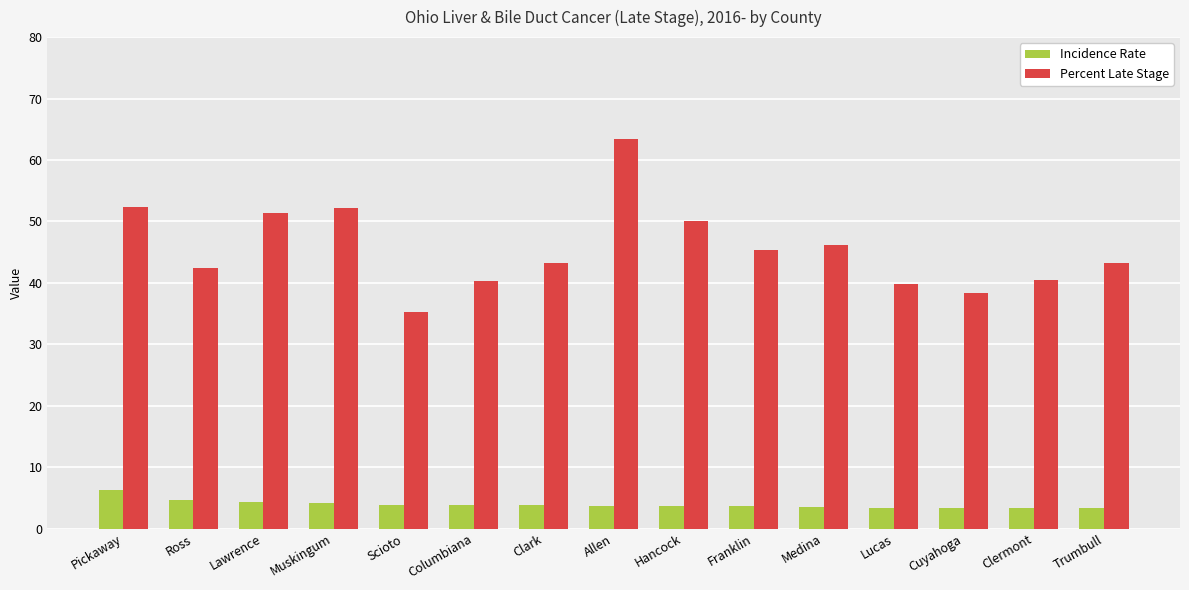

The value of Percent Late Stage at Scioto is 21.3. True or false?

False